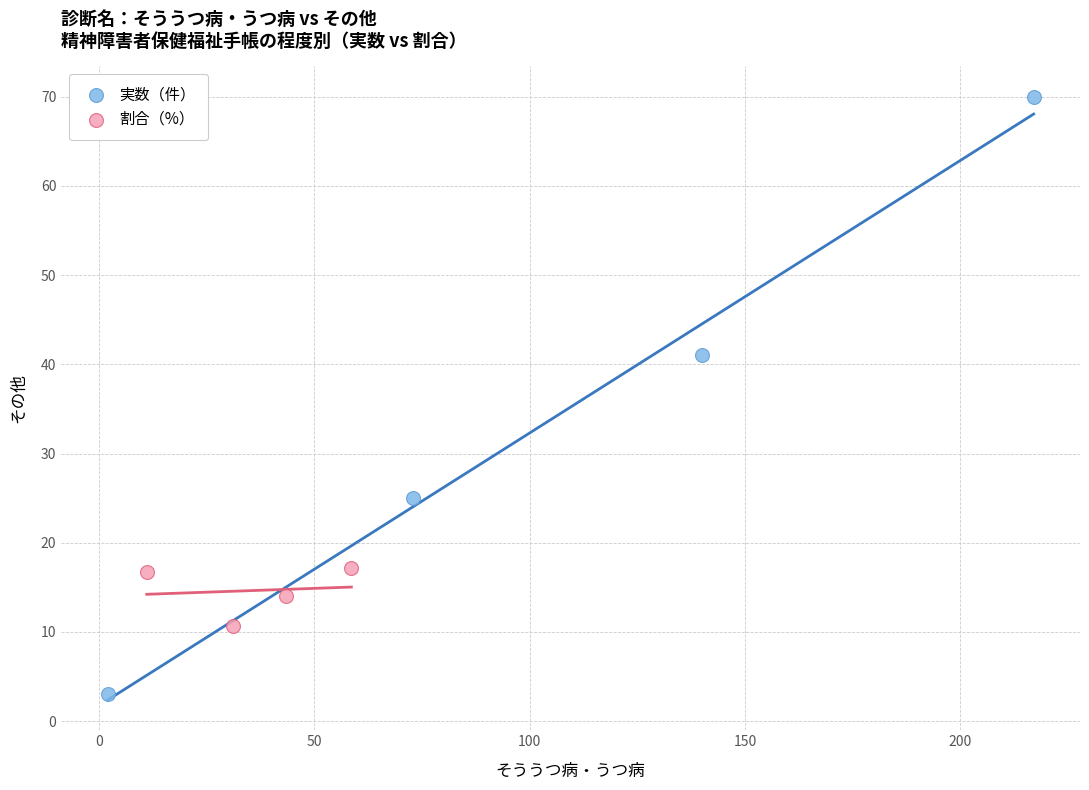

Which series reaches the maximum Y coordinate?

実数（件）